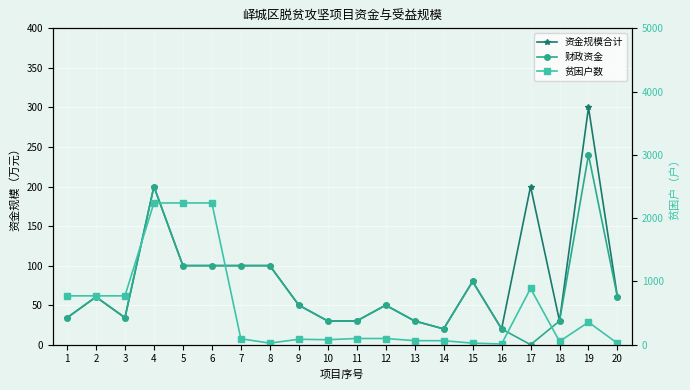

True or false: 资金规模合计 has more than 0 interior local peaks.

True